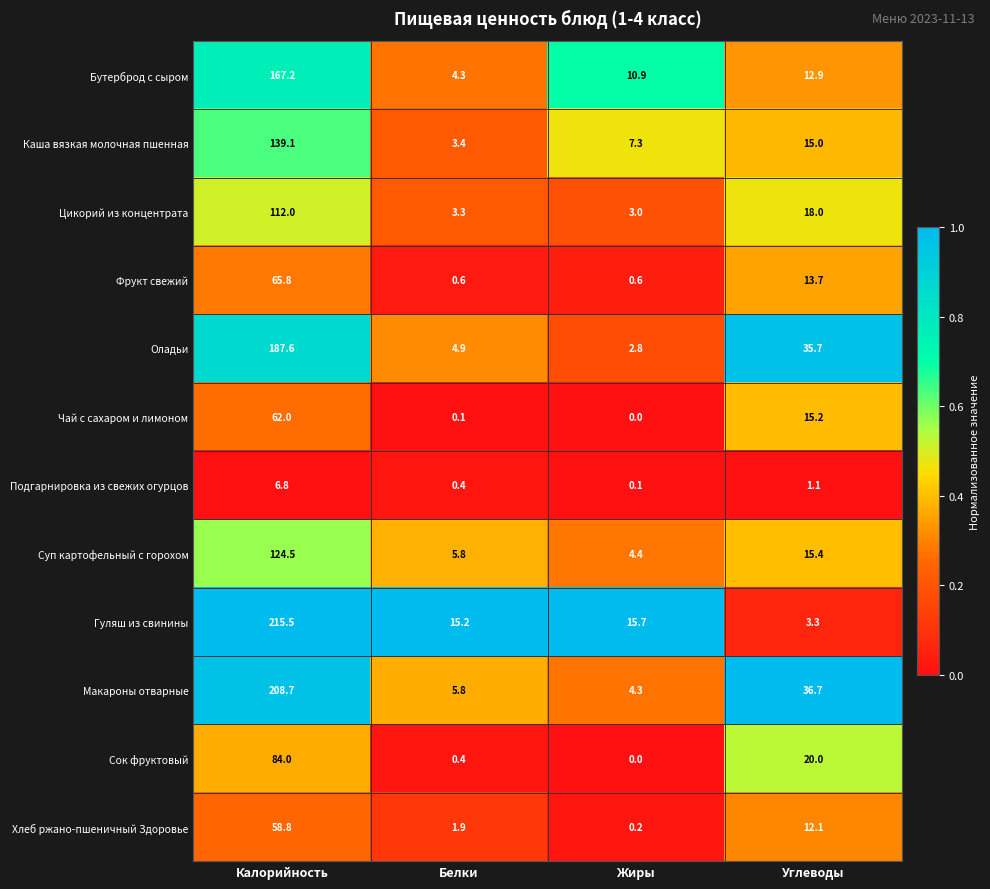

What is the spread (max minus min) of values at Калорийность?

208.7